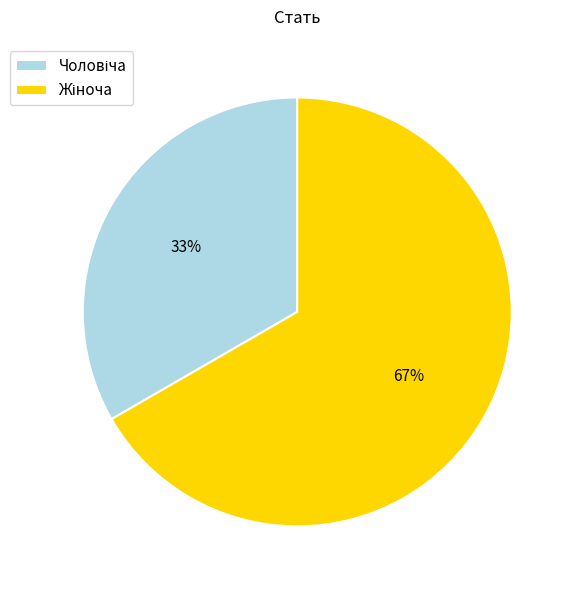

Does any single category account for the majority?

Yes